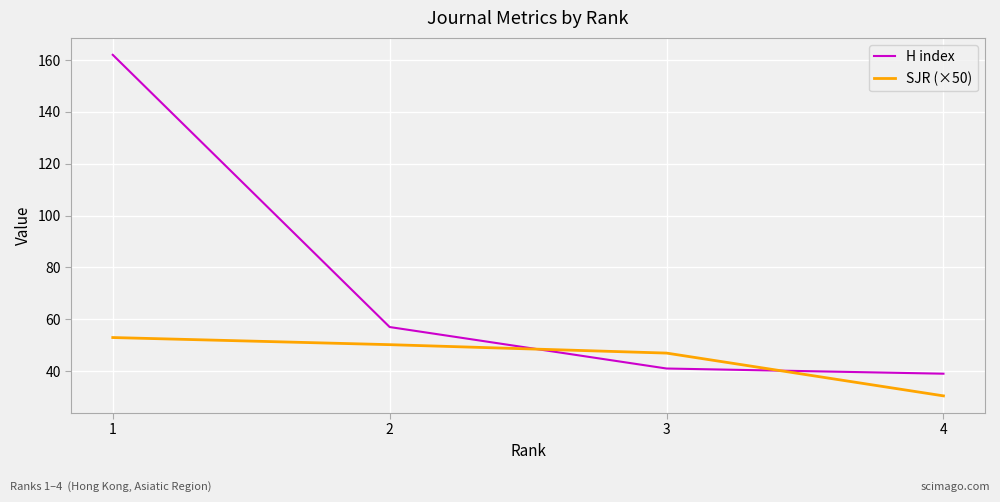

At which category is the sum across all series the highest?

1